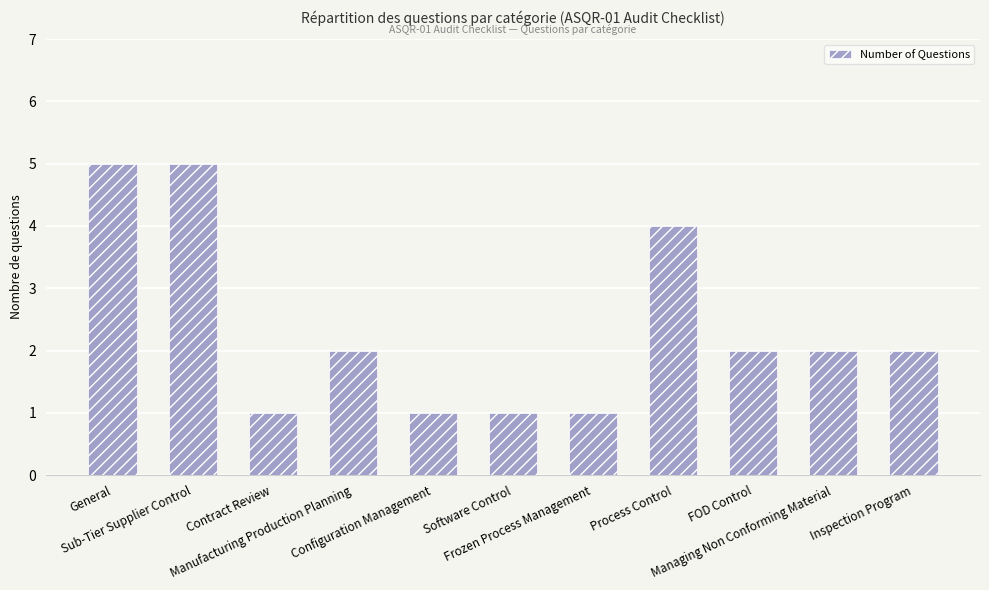

What is the value of the 4th bar from the left?

2